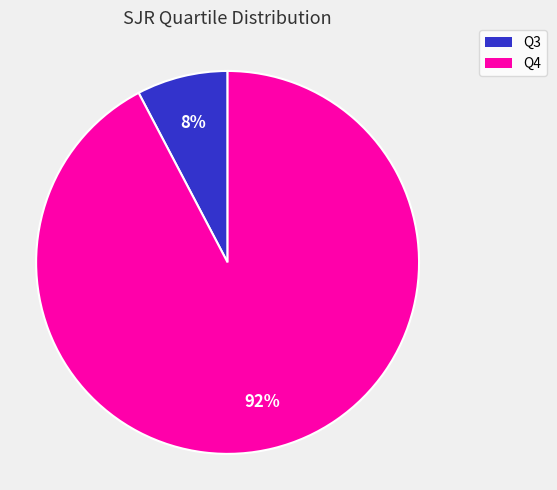

Between Q3 and Q4, which is larger?

Q4